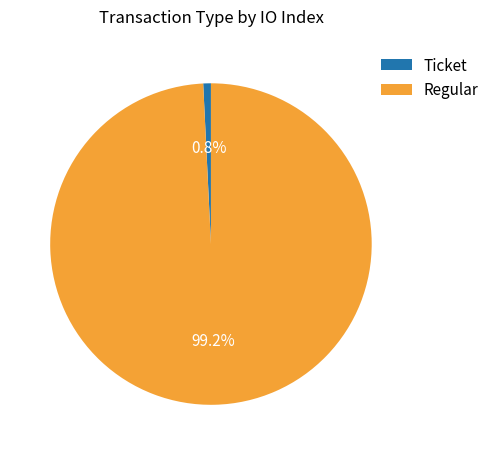

To the nearest percent, what is the combined percentage of Regular and Ticket?

100%